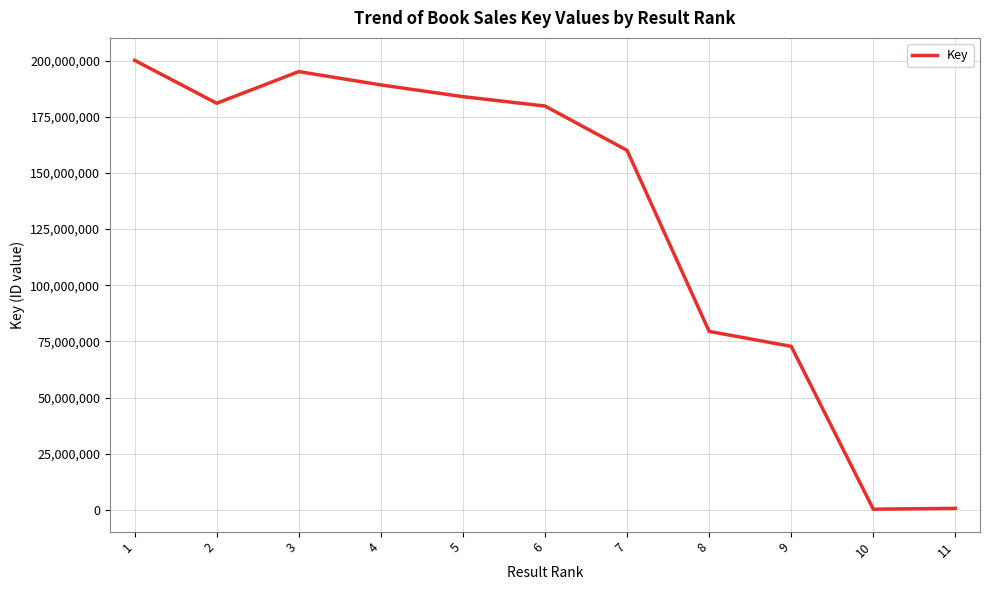

What is the maximum value shown in the chart?

200124944